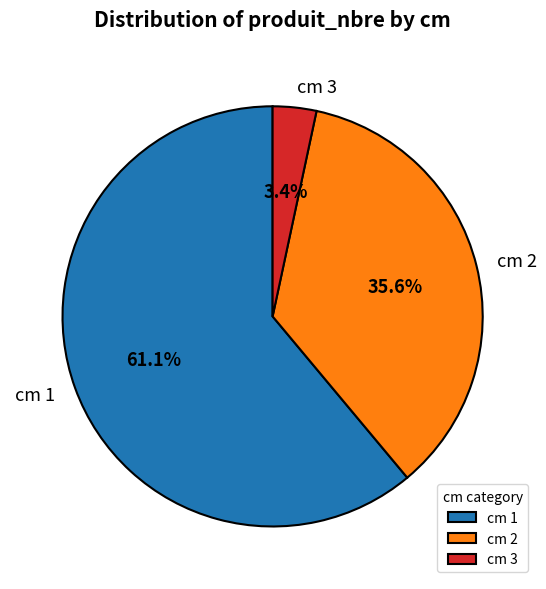

Rank the categories by value from highest to lowest.

cm 1, cm 2, cm 3